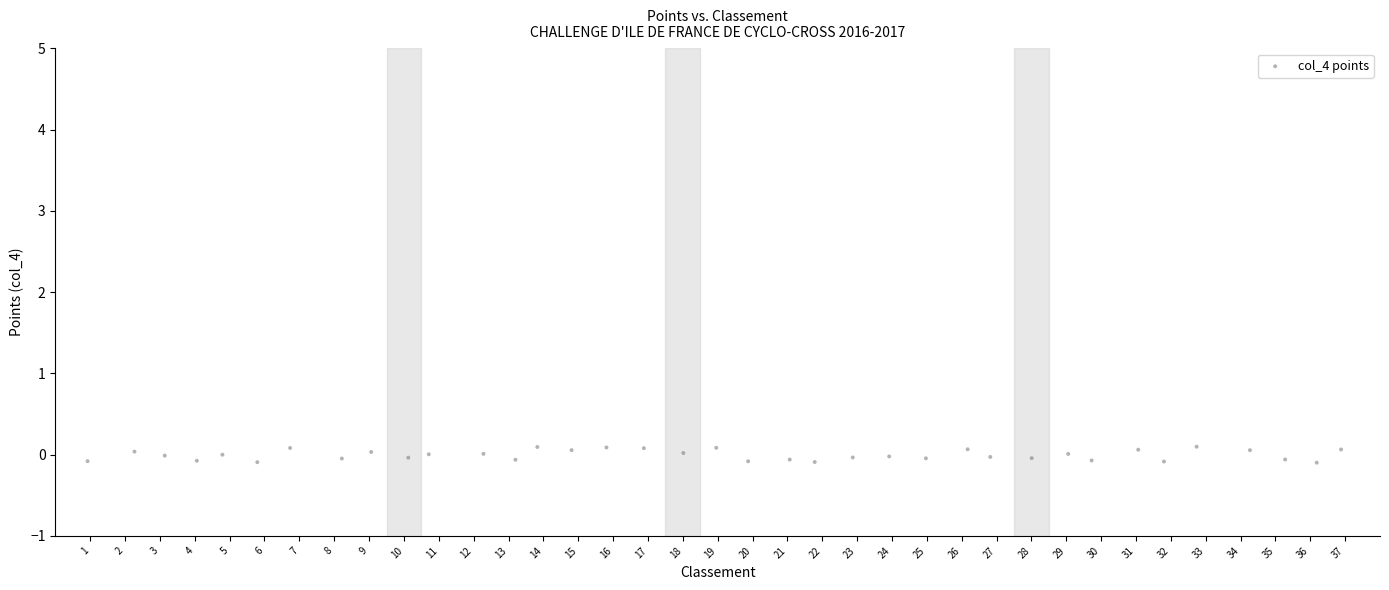

What is the range of X values (max minus min)?

36.0